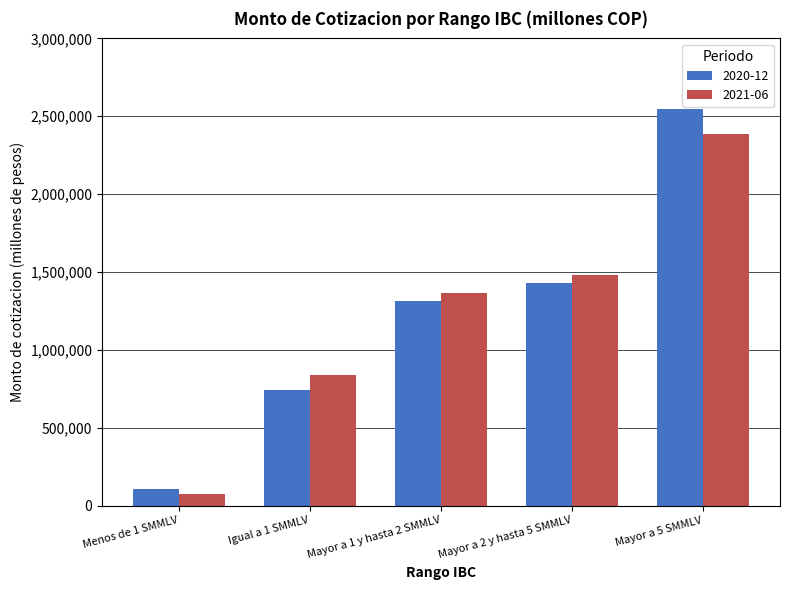

Which series has the largest range (max minus min)?

2020-12